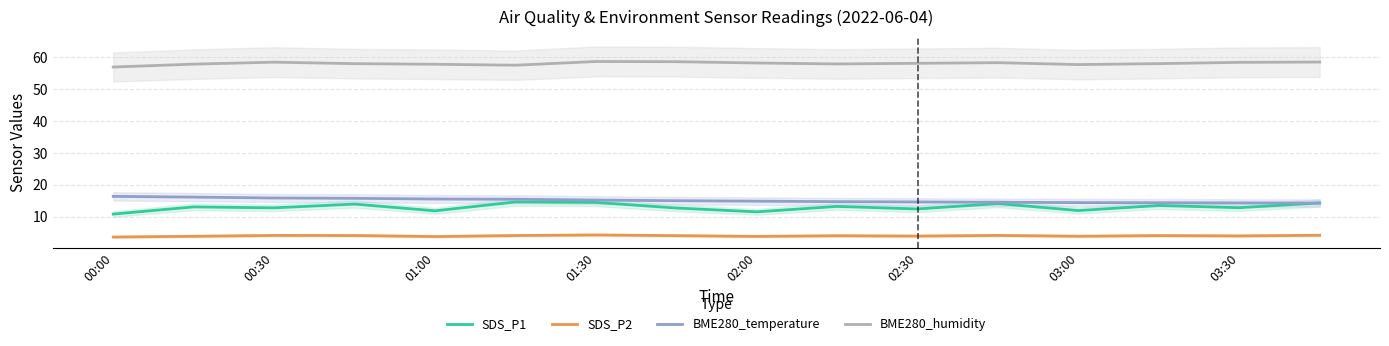

True or false: BME280_temperature and SDS_P2 cross at least once.

False